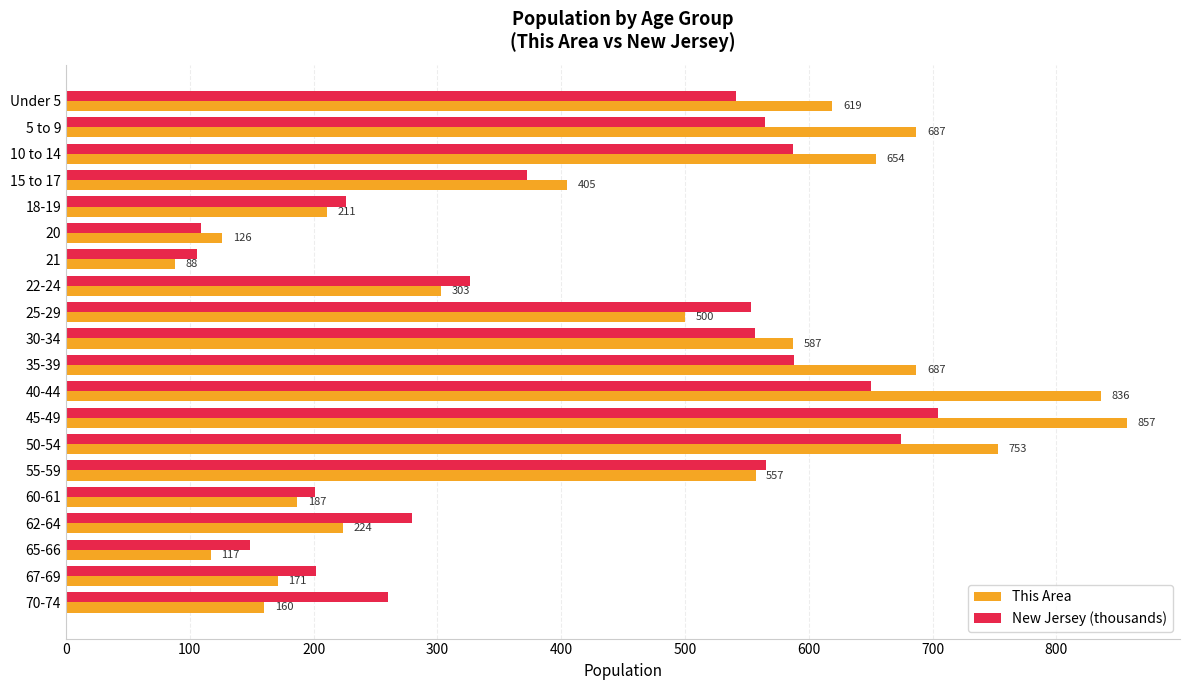

What is the smallest value displayed?

88.0